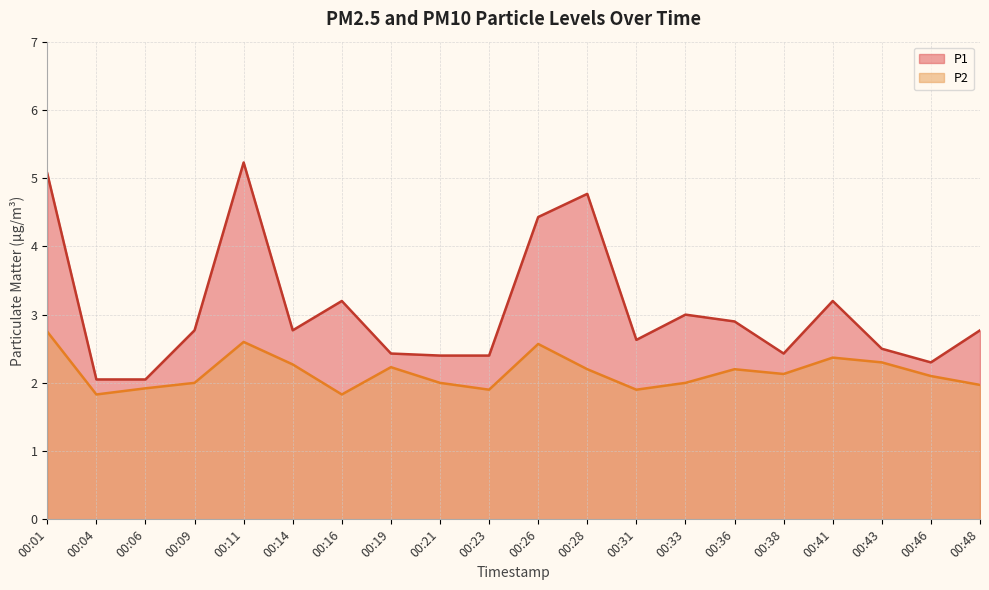

What is the value of the P2 point at the 12th from the left?

2.2